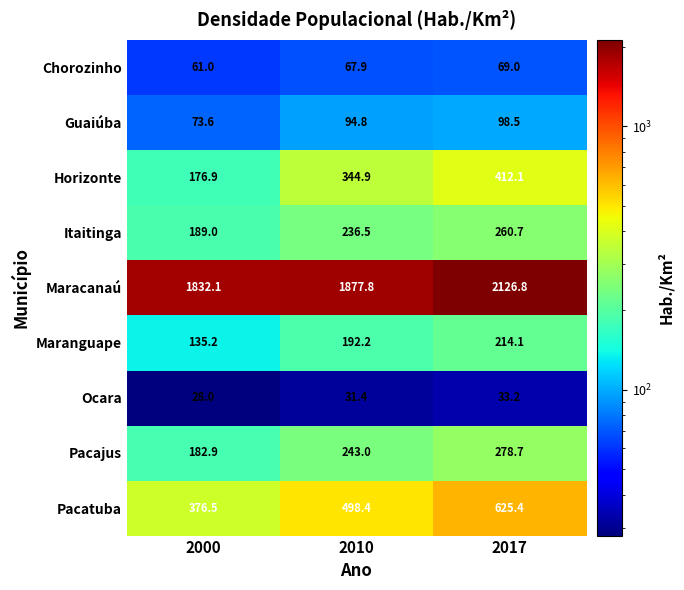

Rank the series at 2017 from highest to lowest value.

Maracanaú, Pacatuba, Horizonte, Pacajus, Itaitinga, Maranguape, Guaiúba, Chorozinho, Ocara